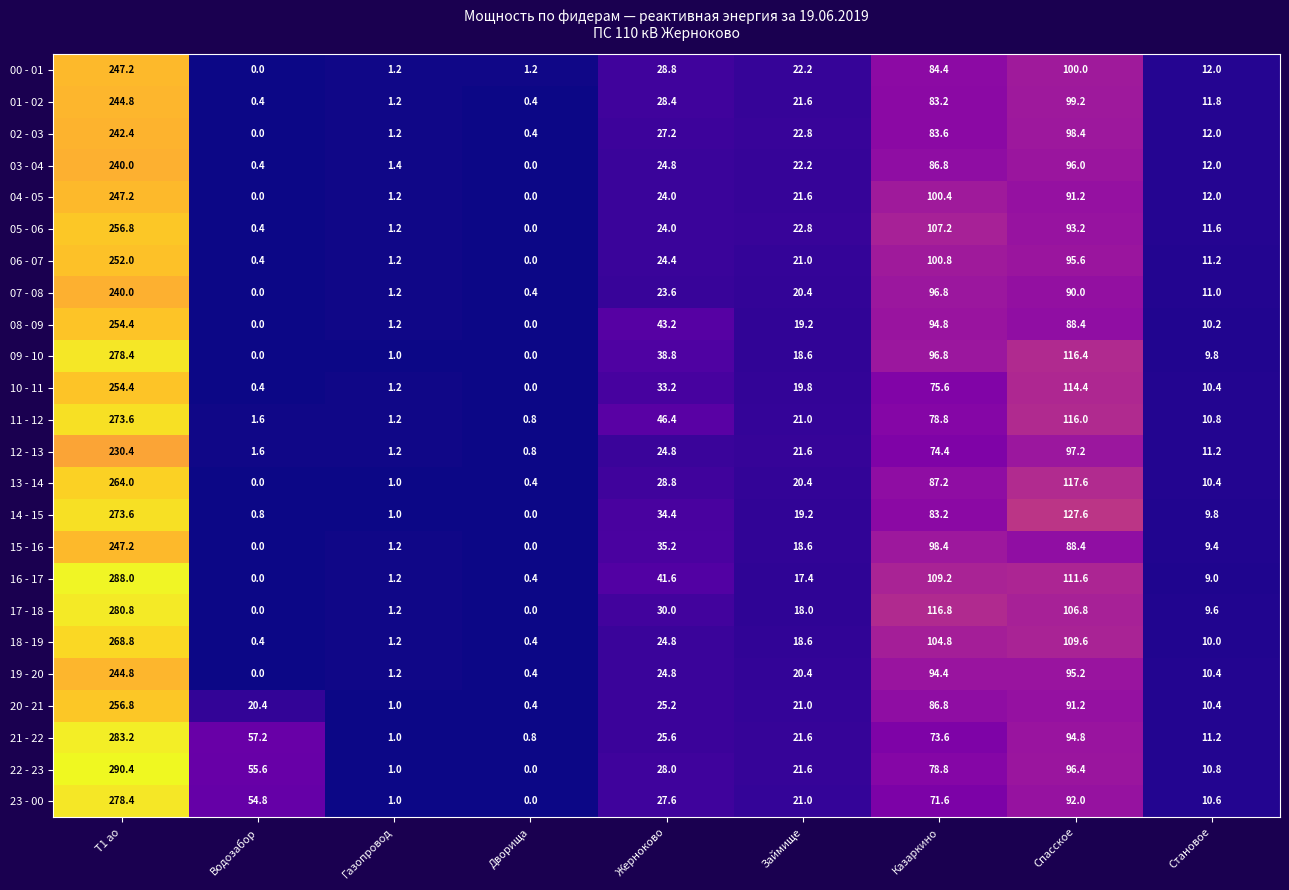

Which series has the widest spread of values?

22 - 23